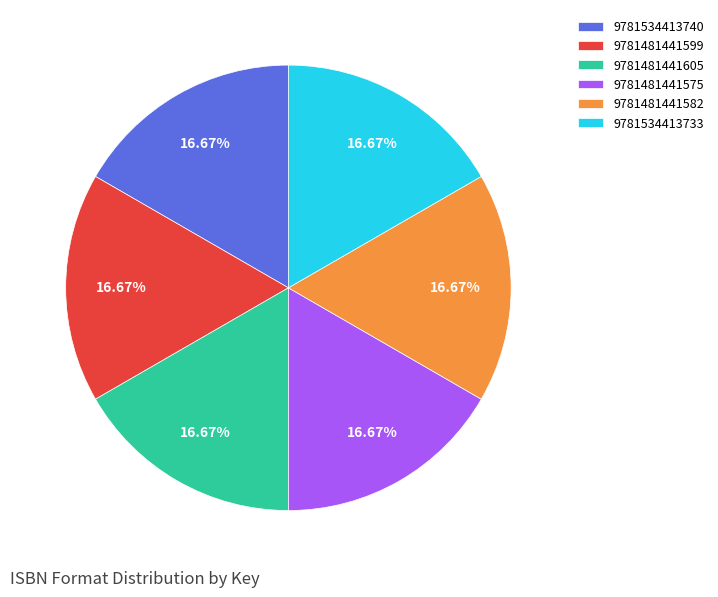

Count the number of slices in the pie.

6